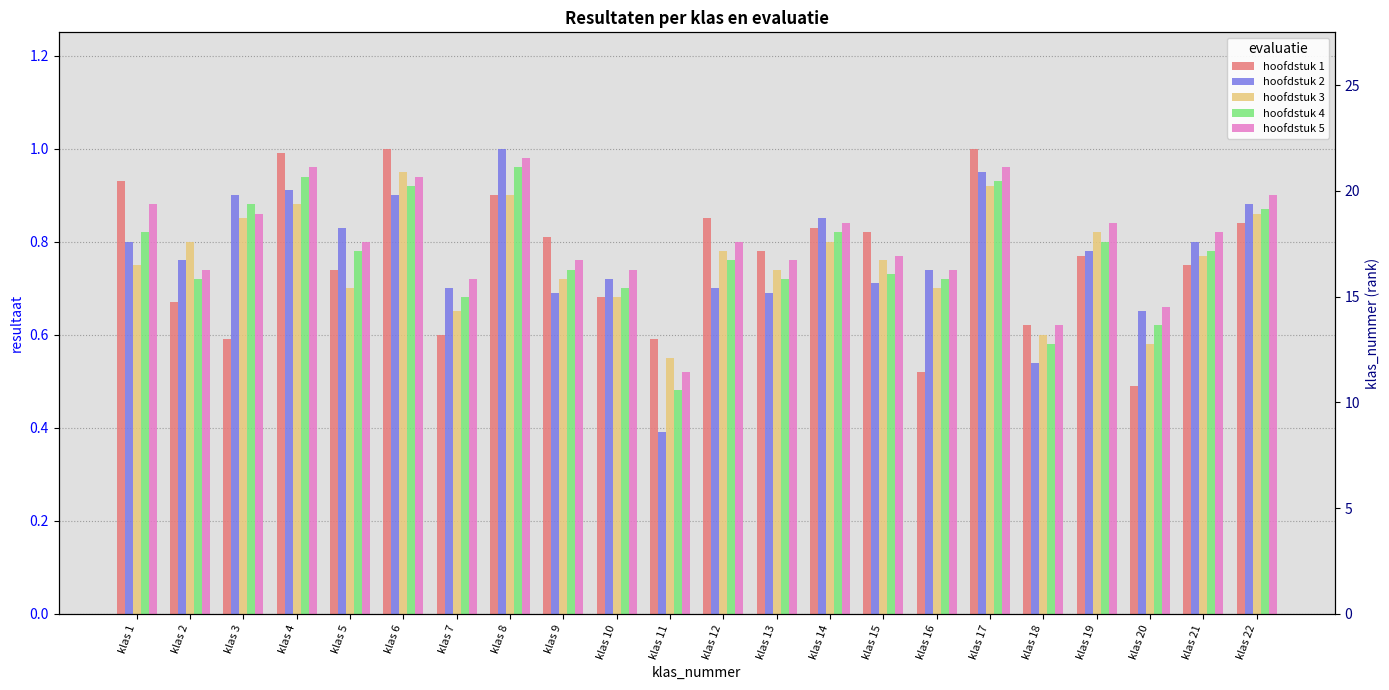

How many bars are there in each group?

5